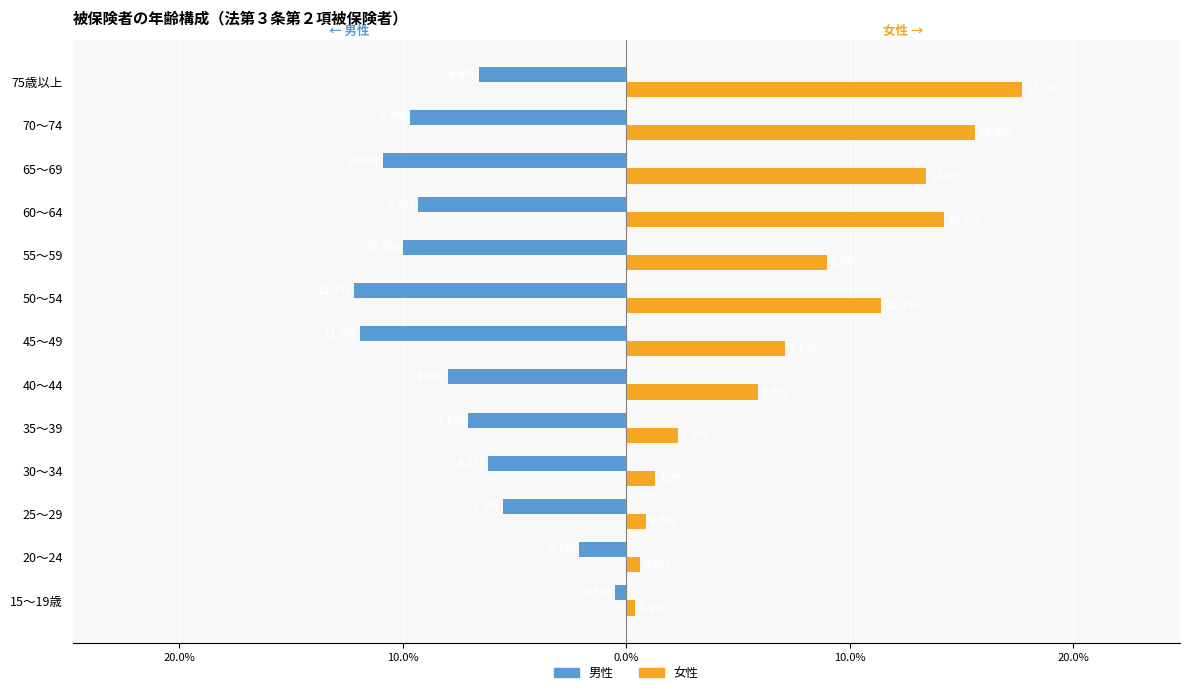

What is the sum of all 男性 values?

-100.0